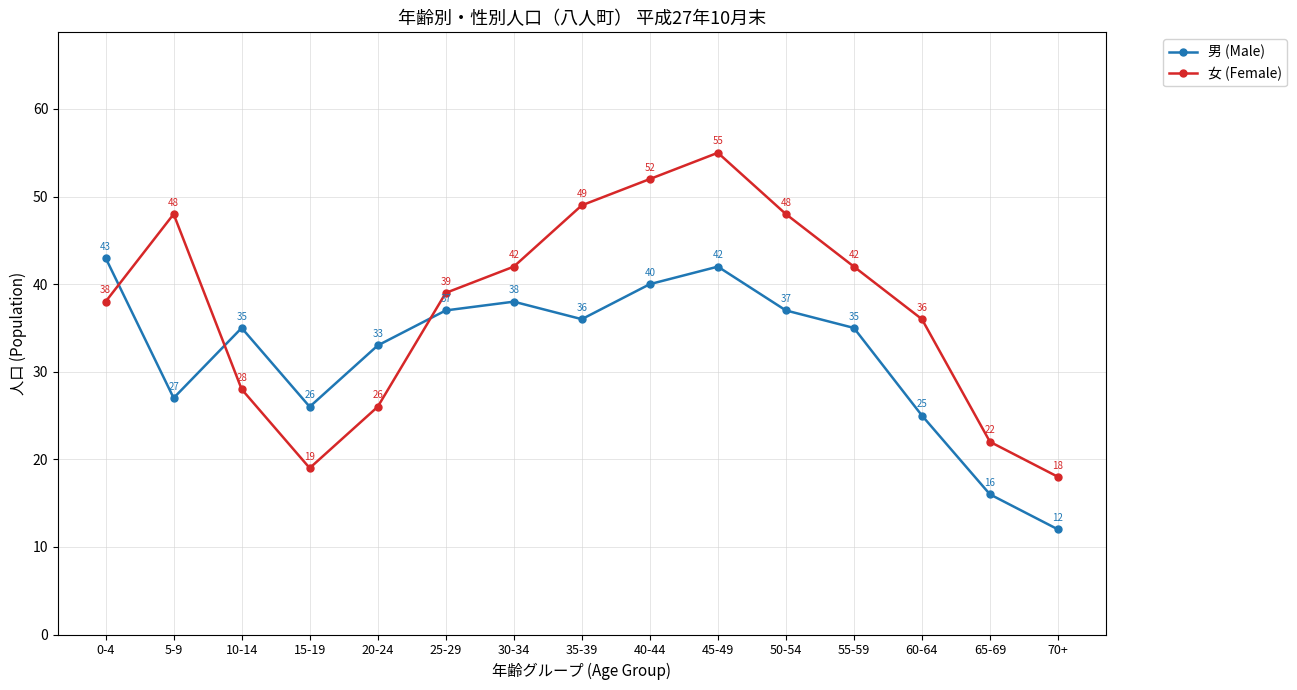

Reading left to right, list all the values displayed in this chart.

男 (Male): 0-4=43	5-9=27	10-14=35	15-19=26	20-24=33	25-29=37	30-34=38	35-39=36	40-44=40	45-49=42	50-54=37	55-59=35	60-64=25	65-69=16	70+=12
女 (Female): 0-4=38	5-9=48	10-14=28	15-19=19	20-24=26	25-29=39	30-34=42	35-39=49	40-44=52	45-49=55	50-54=48	55-59=42	60-64=36	65-69=22	70+=18